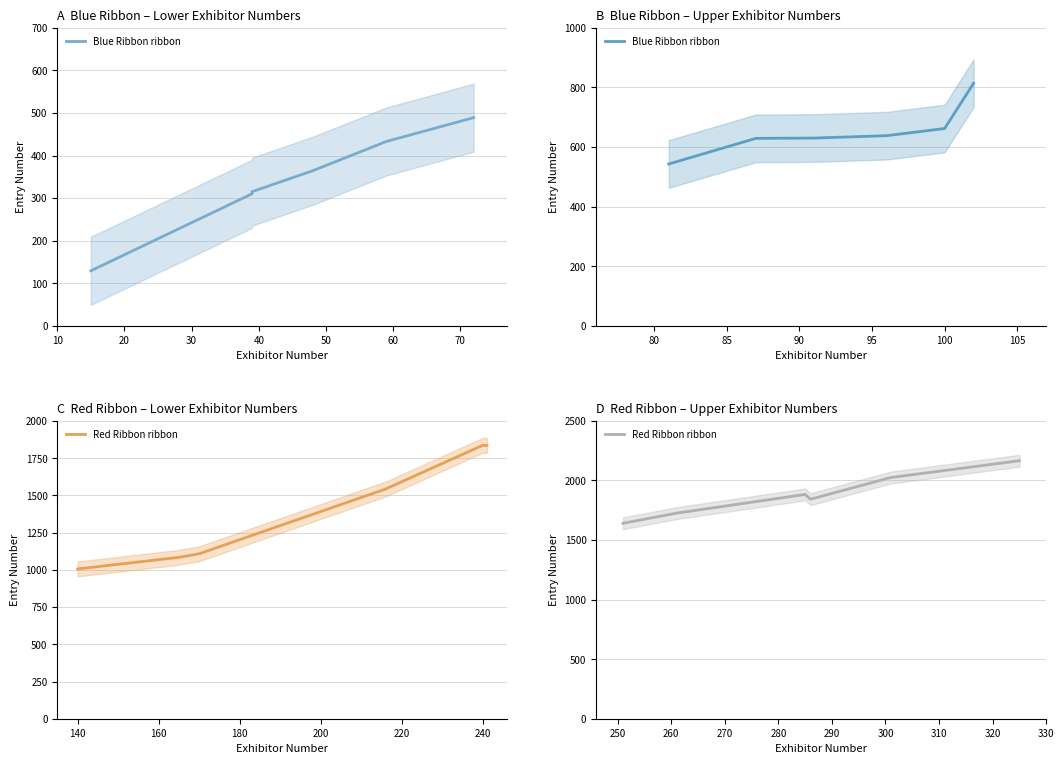

List the series in order of their overall mean, highest first.

Red Ribbon ribbon, Blue Ribbon ribbon